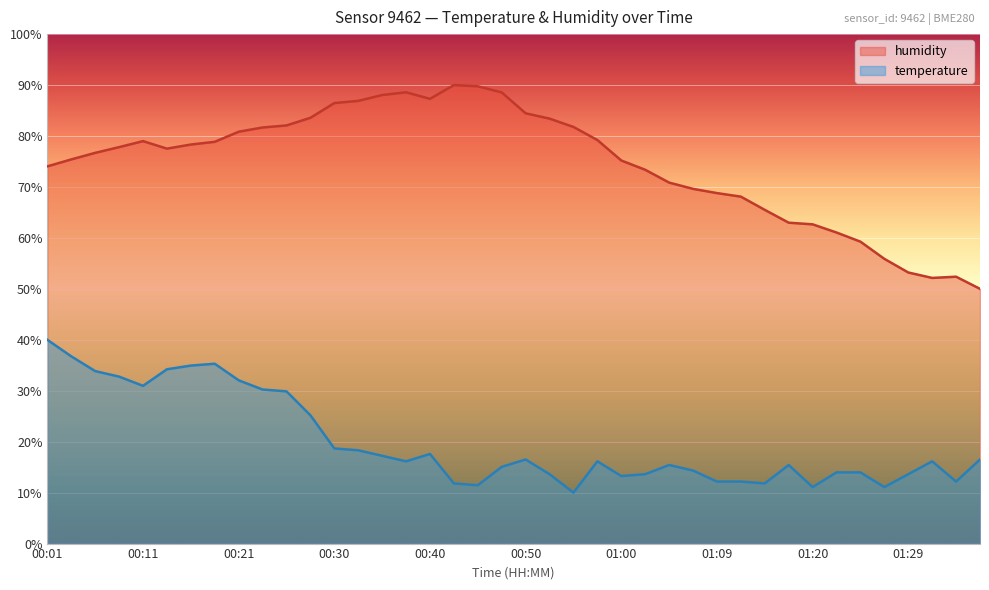

What is the lowest value of the humidity series?

50.0